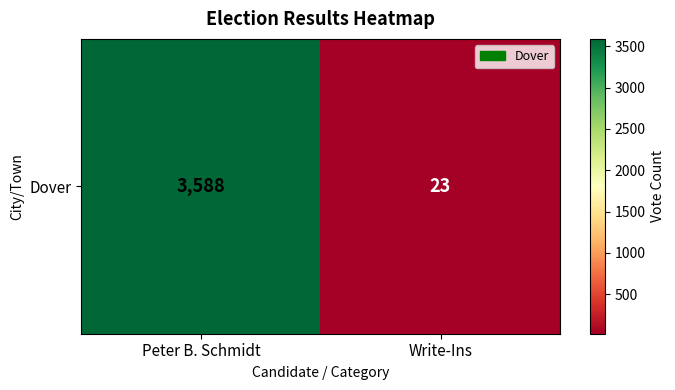

Count the values in the range 23 to 3588.

2